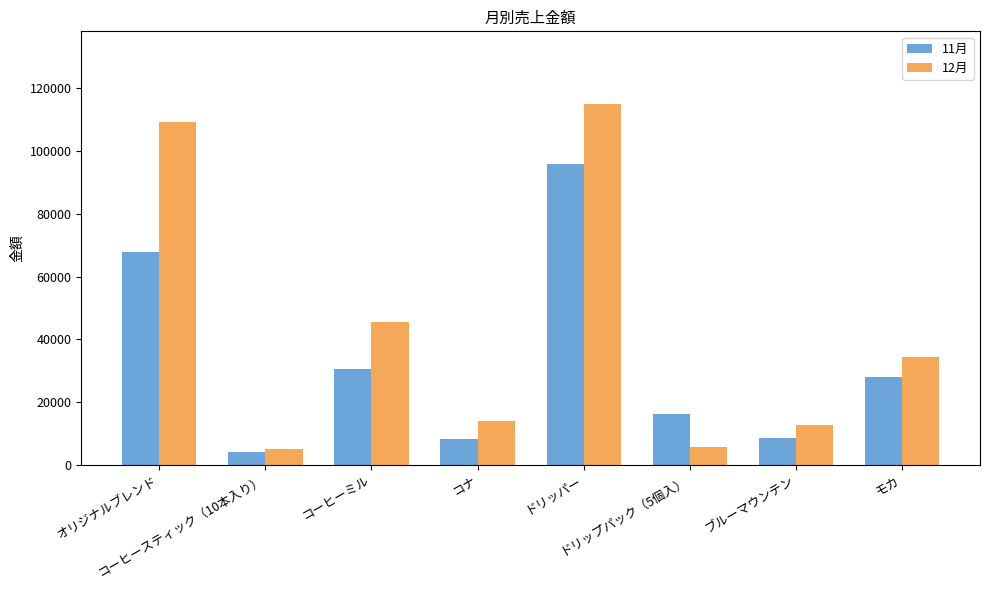

At which label does 11月 first exceed 27900?

オリジナルブレンド